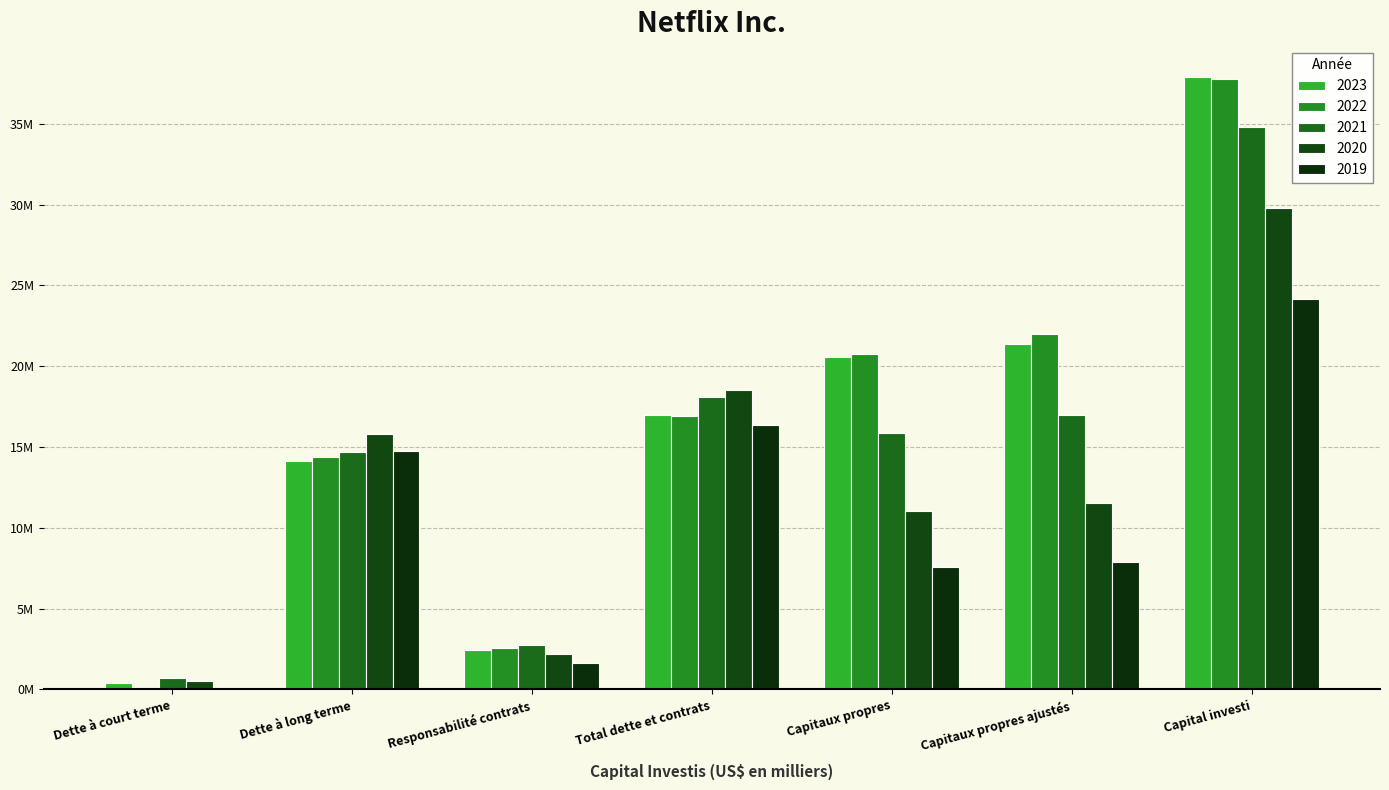

What is the total value across all series at Capital investi?

164400659